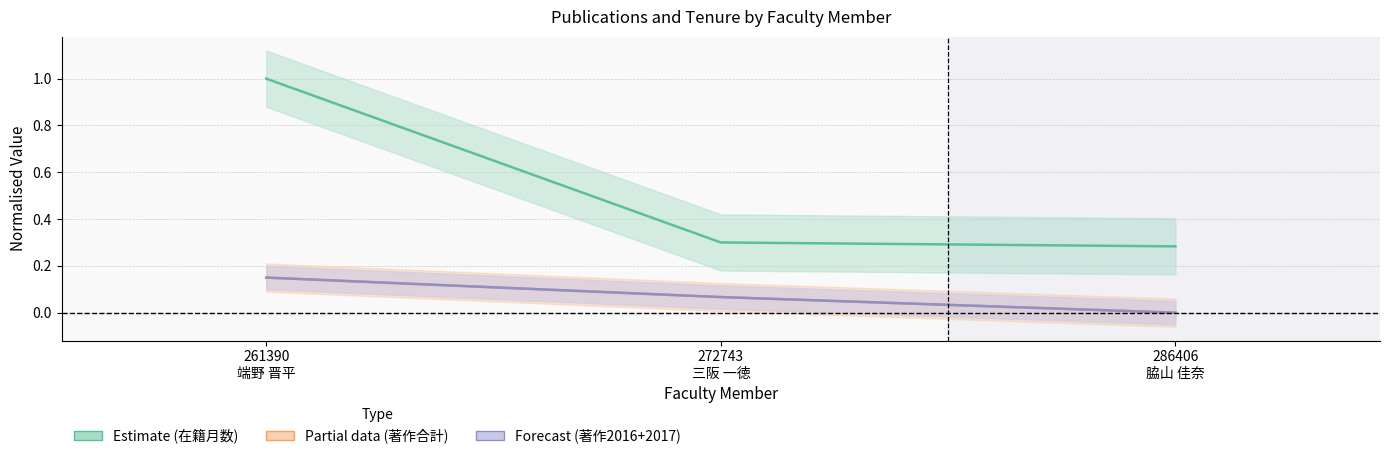

Reading right to left, transcribe all the data shown in this chart.

在籍月数 (Estimate): 0.3	0.3	1.0
著作合計 (Partial): 0.0	0.1	0.1
著作2016+2017 (Forecast): 0.0	0.1	0.1